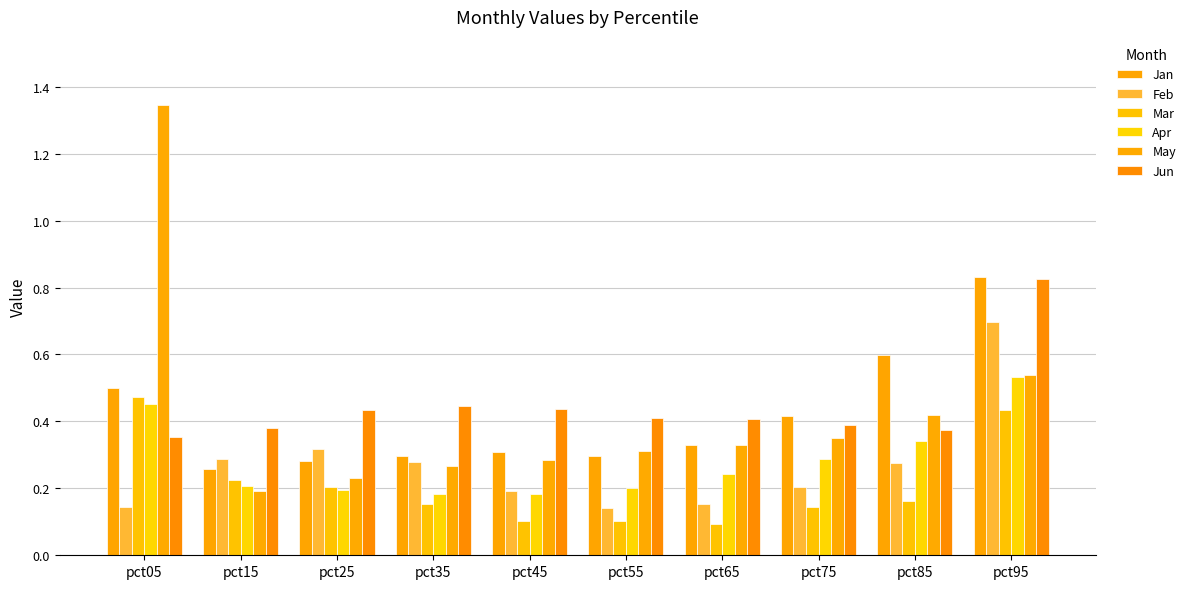

Which category has the lowest value across all series?

pct65